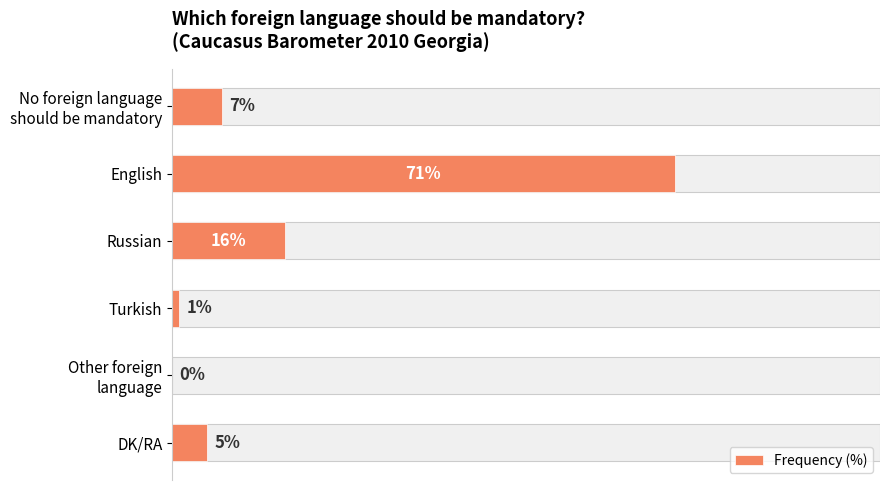

How many bars are there in total?

6